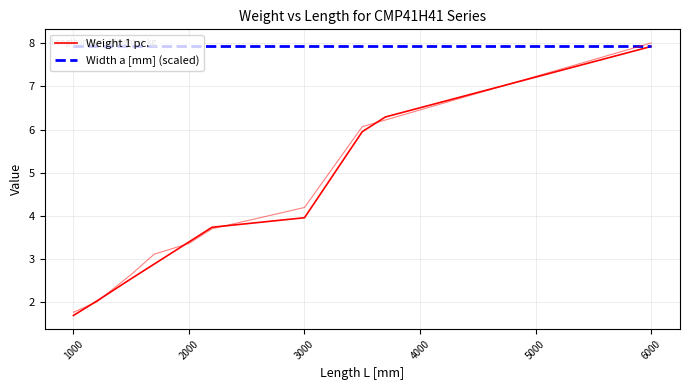

Rank the series by their average value, from highest to lowest.

Width a [mm] (scaled), Weight 1 pc.